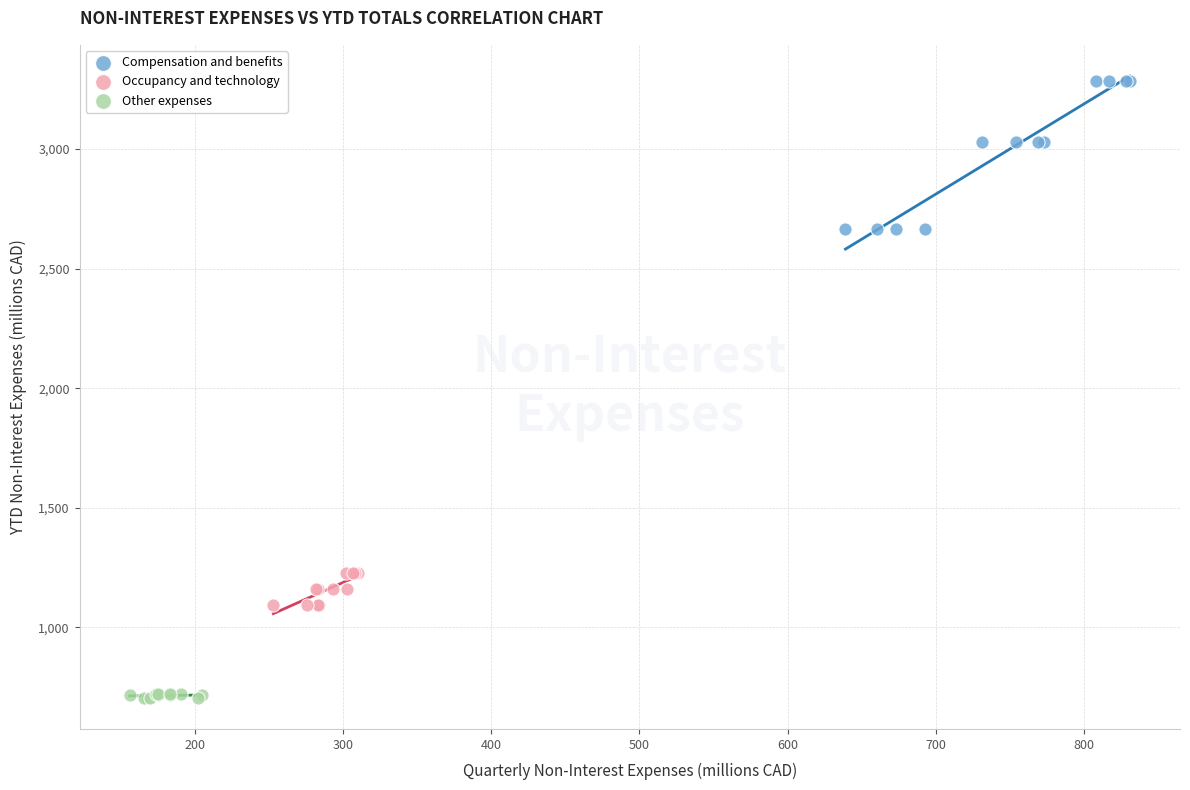

What are all the series names shown in the legend?

Compensation and benefits, Occupancy and technology, Other expenses